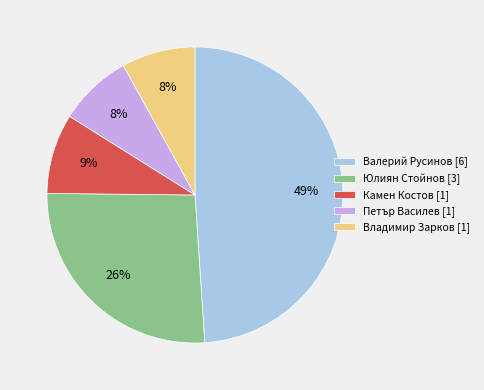

Approximately how many times larger is the value at Камен Костов [1] compared to Юлиян Стойнов [3]?

0.3